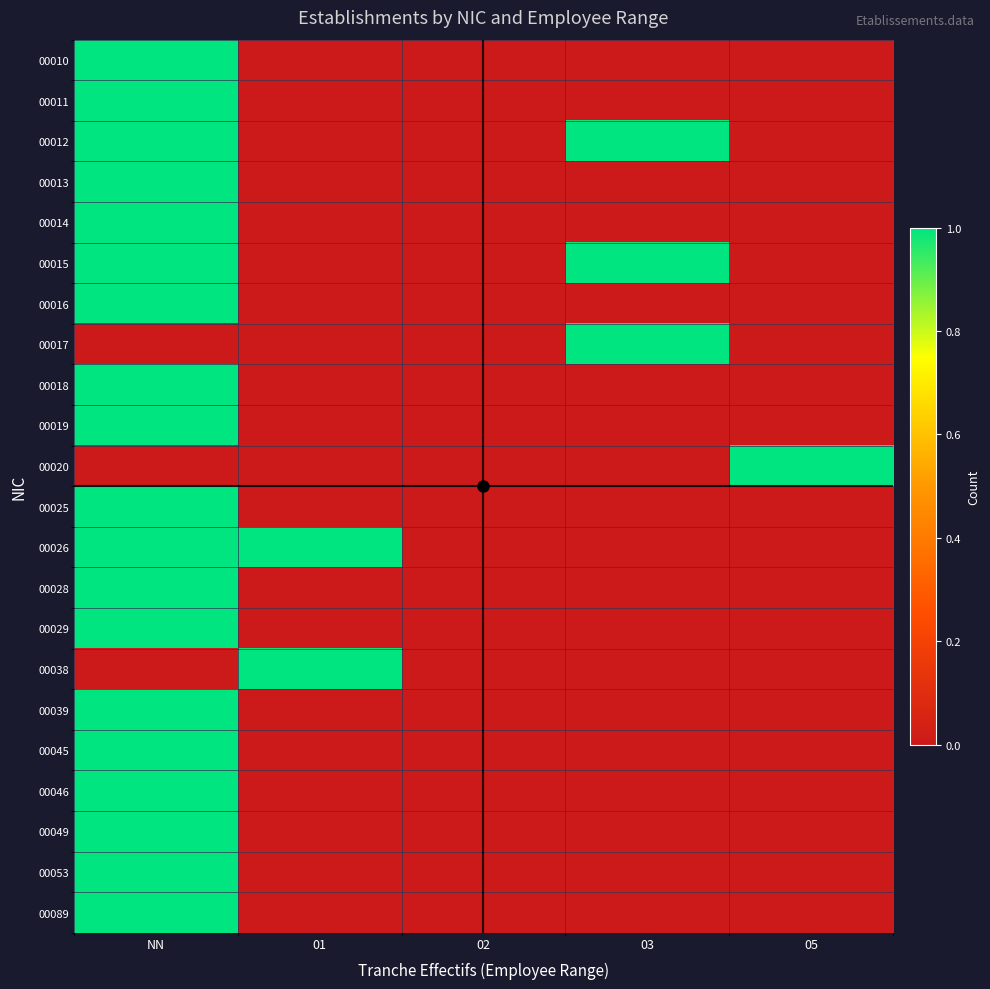

How many distinct data groups are displayed?

22